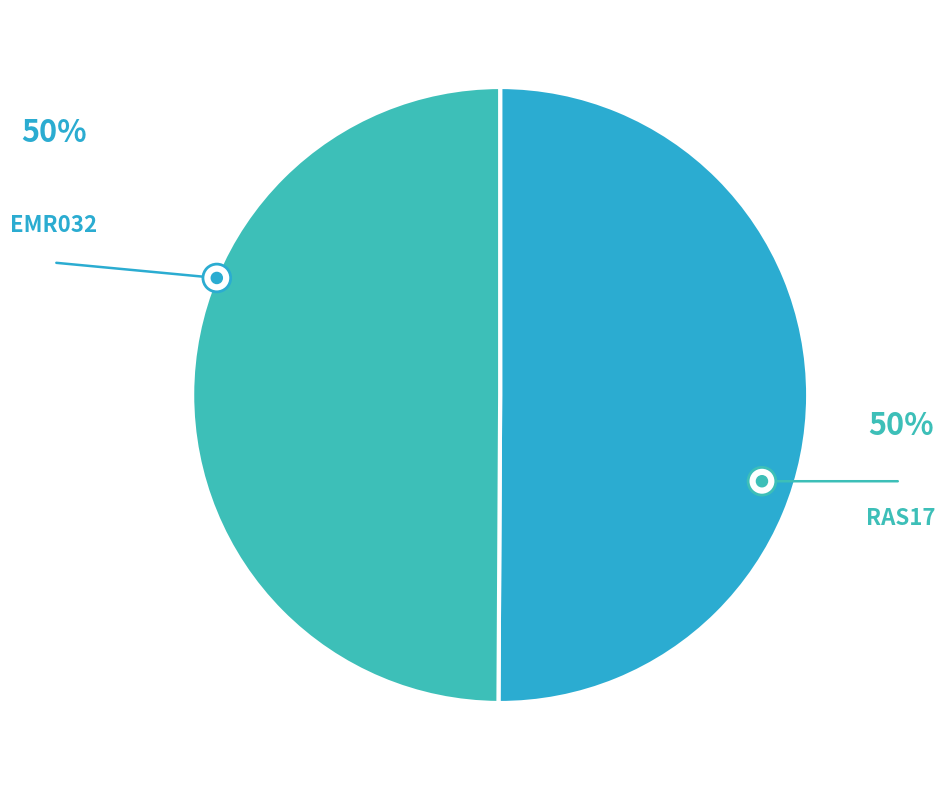

Does EMR032 account for over 50% of the chart?

Yes